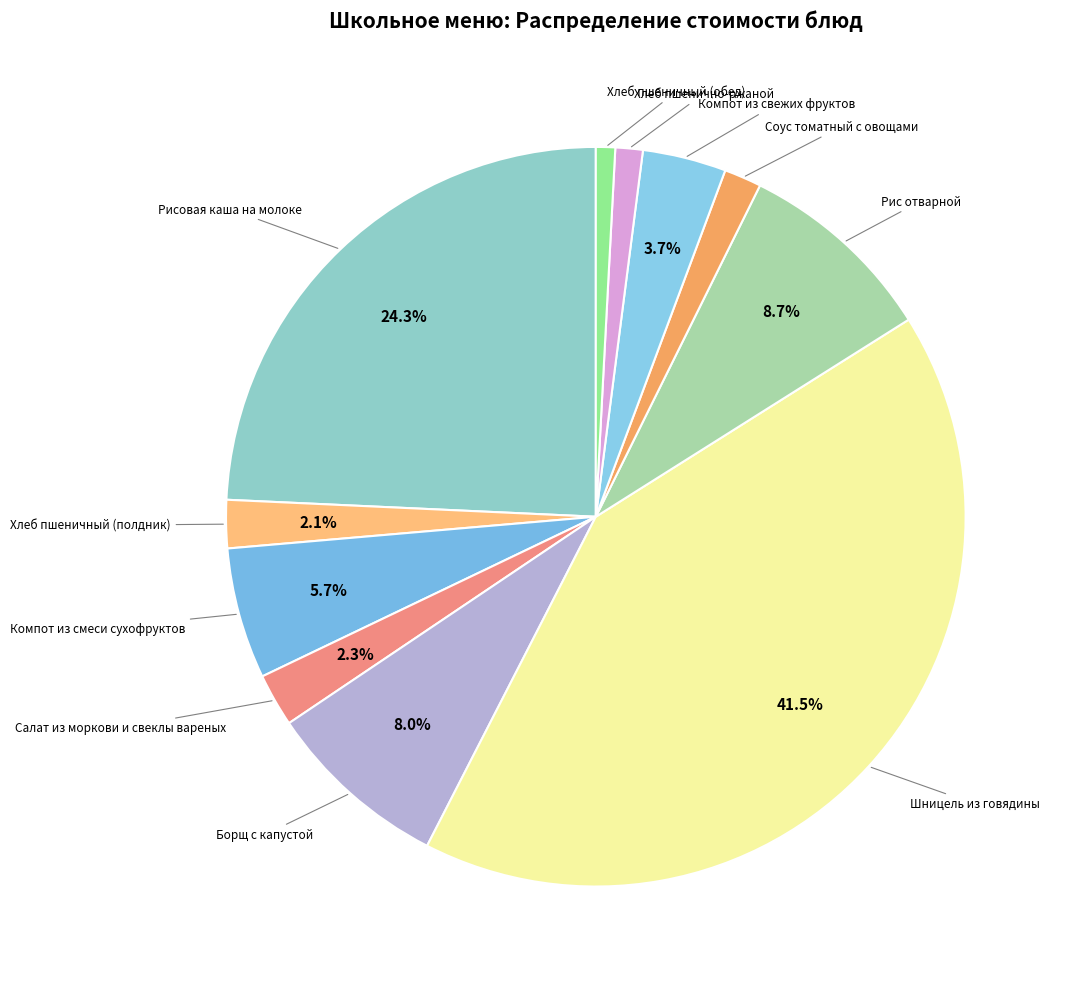

Which slice is the smallest?

Хлеб пшеничный (обед)